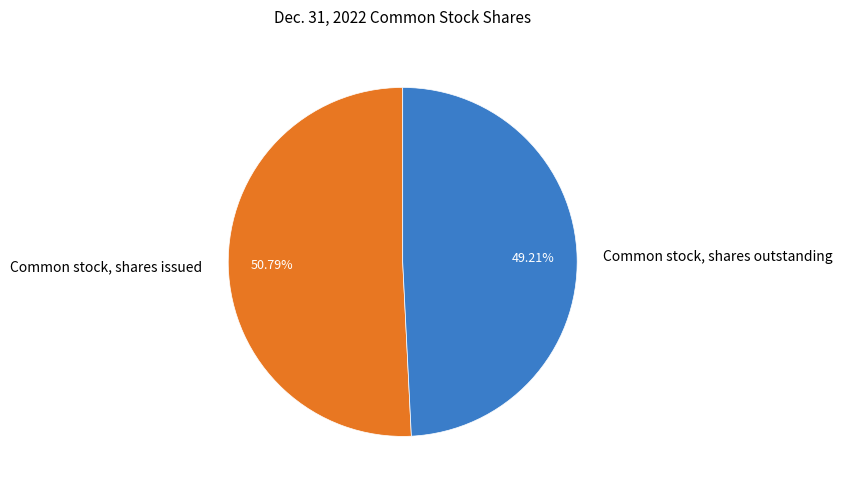

The Common stock, shares issued slice represents 41% of the pie. True or false?

False